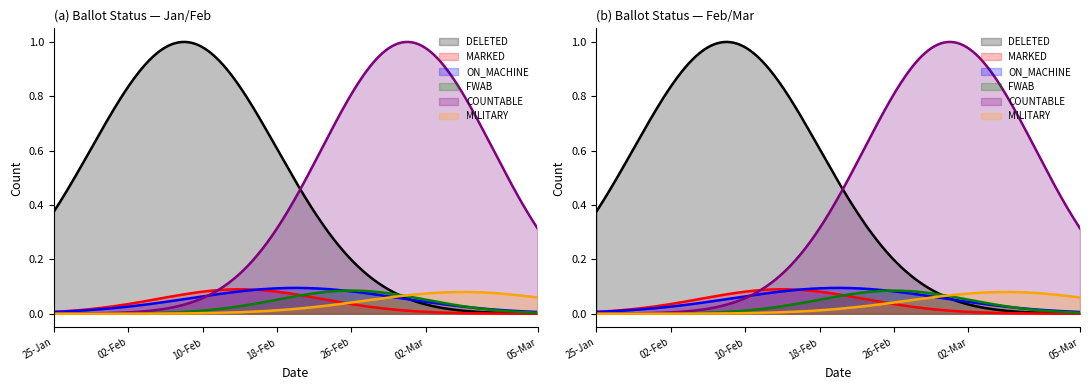

What is the label of the 1st point from the right?

05-Mar